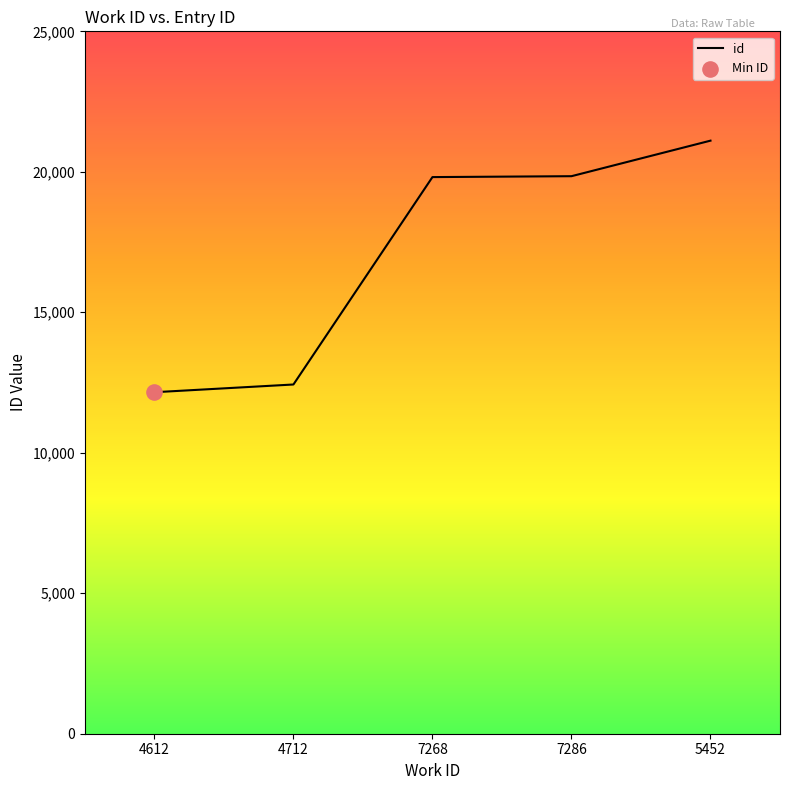

Which has a higher value, 5452 or 4612?

5452